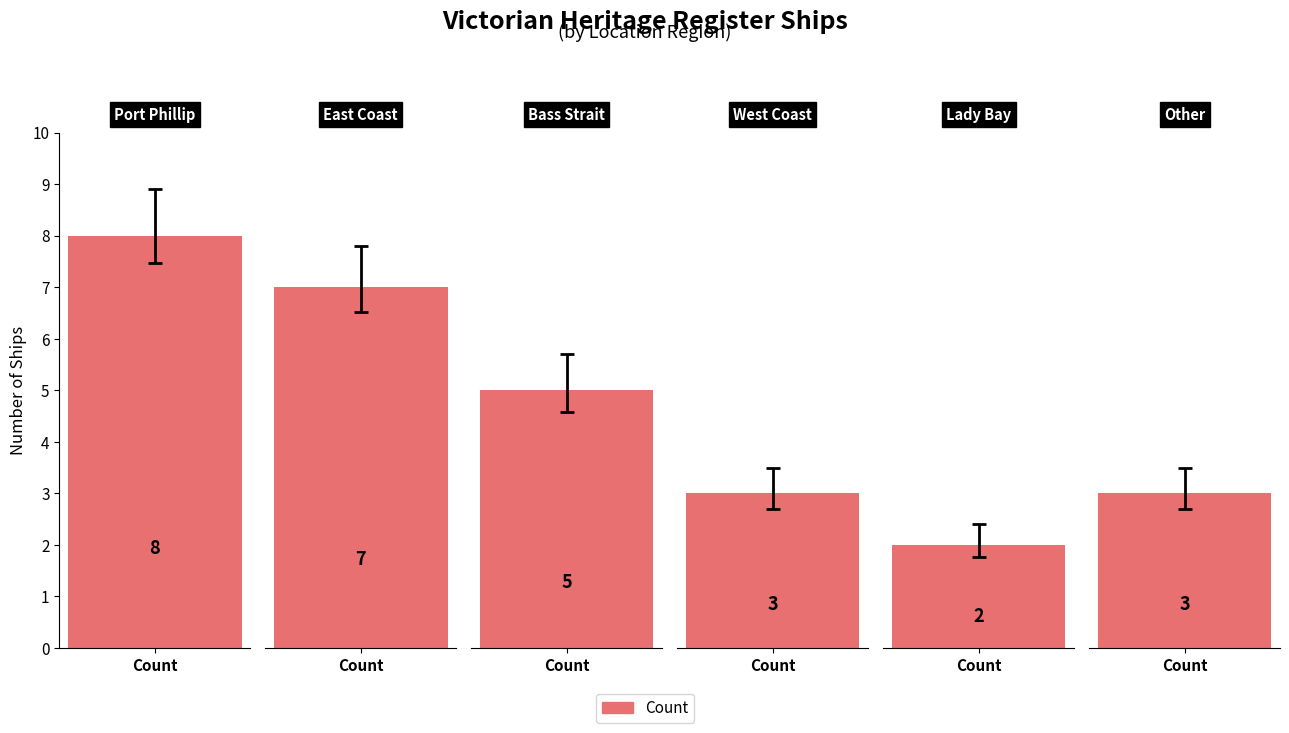

How many values are below 5?

3